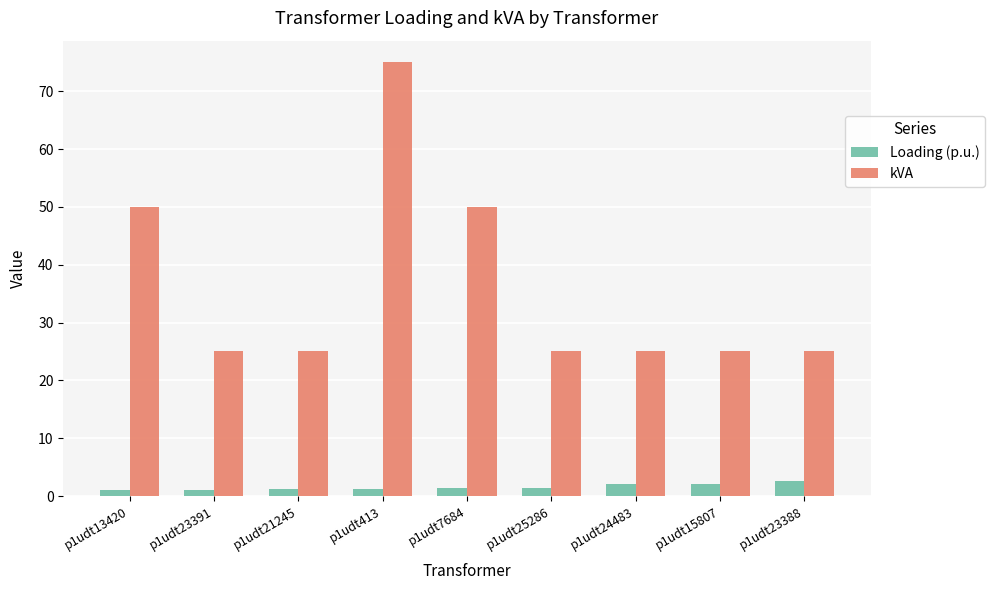

Which label corresponds to the largest value in the chart?

p1udt413